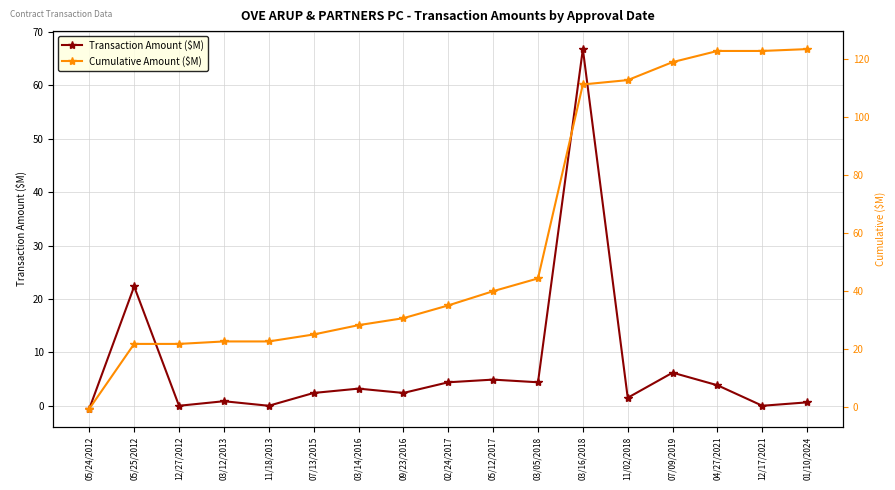

How many values in Transaction Amount ($M) are below zero?

1